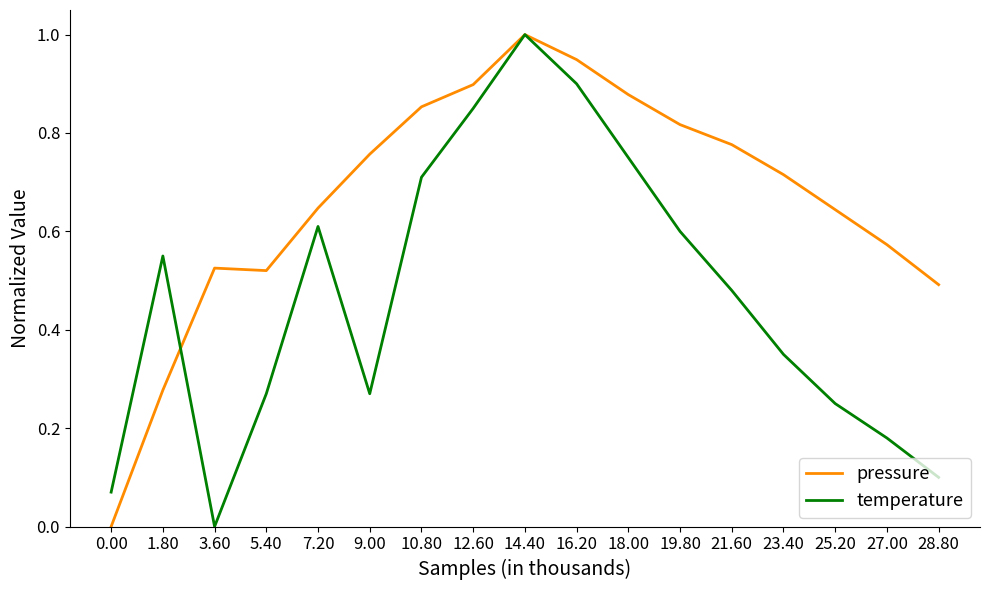

Count the number of data series in this chart.

2